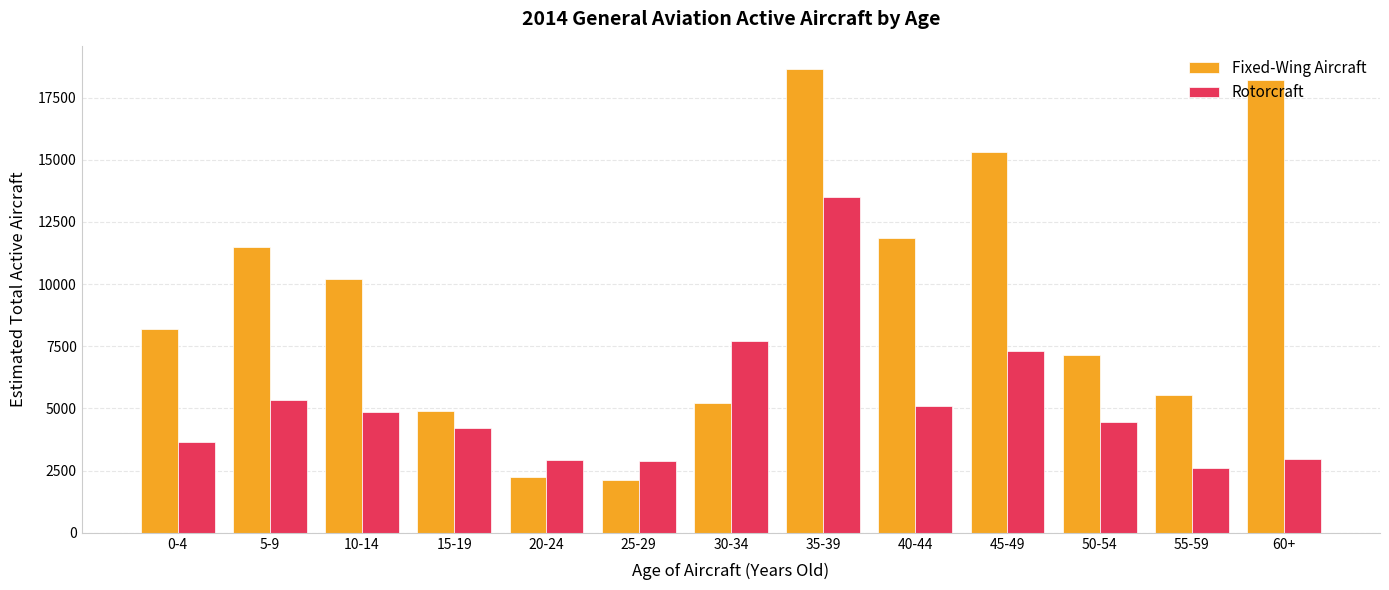

List the series in order of their overall mean, lowest first.

Rotorcraft, Fixed-Wing Aircraft